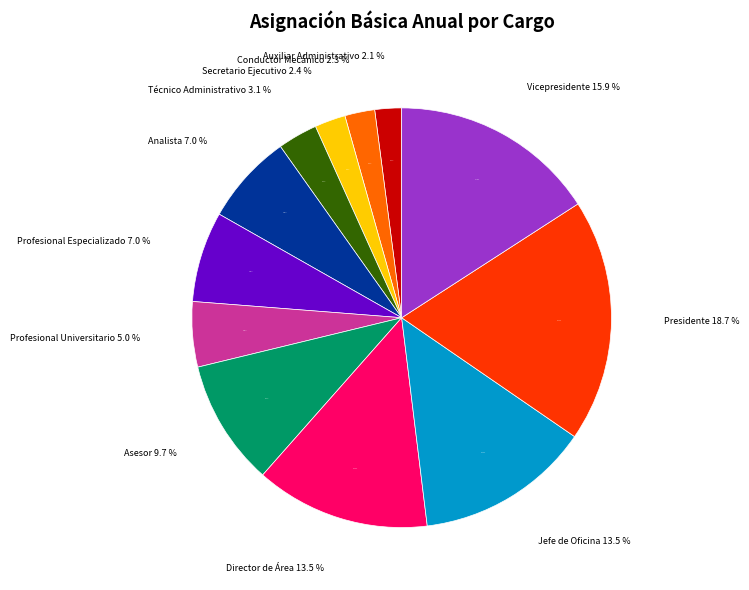

To the nearest percent, what is the combined percentage of Profesional Universitario and Vicepresidente?

21%